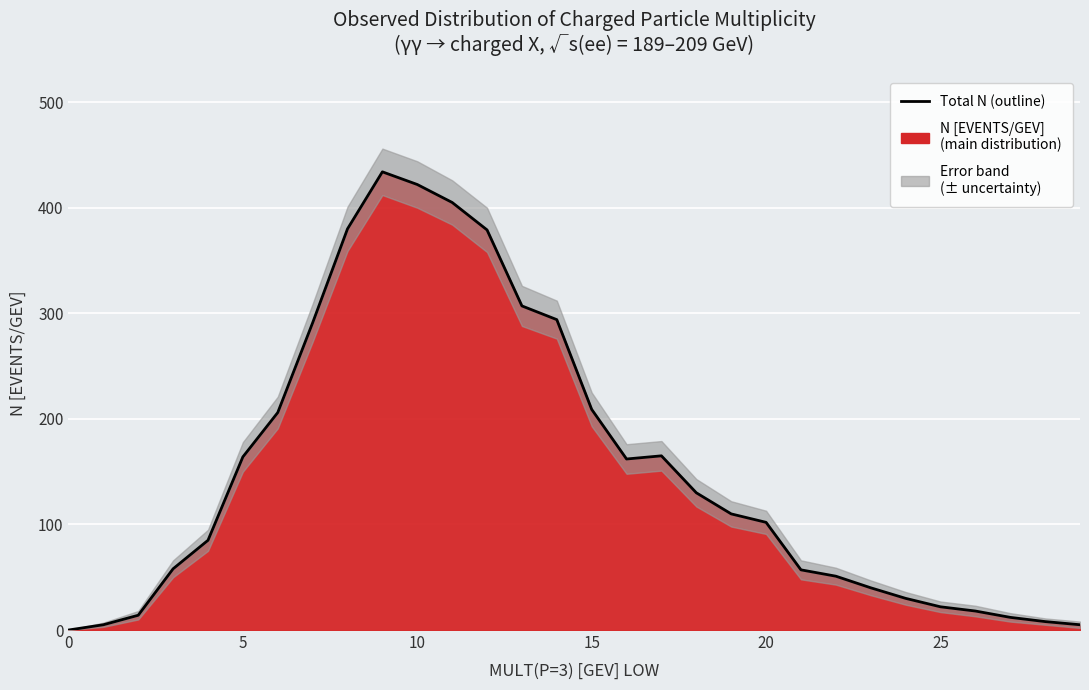

The value at 29 is 5. True or false?

True